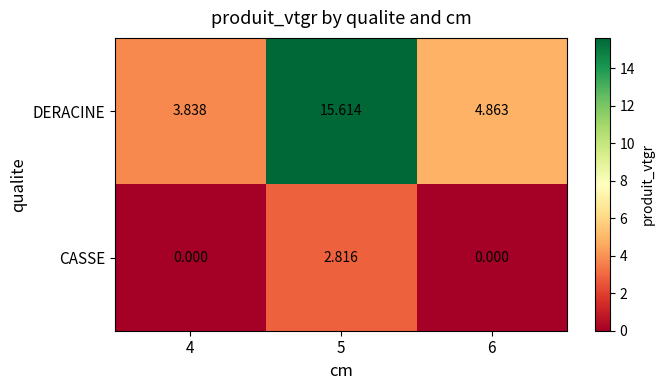

Between 4 and 5, which series saw the biggest shift?

DERACINE